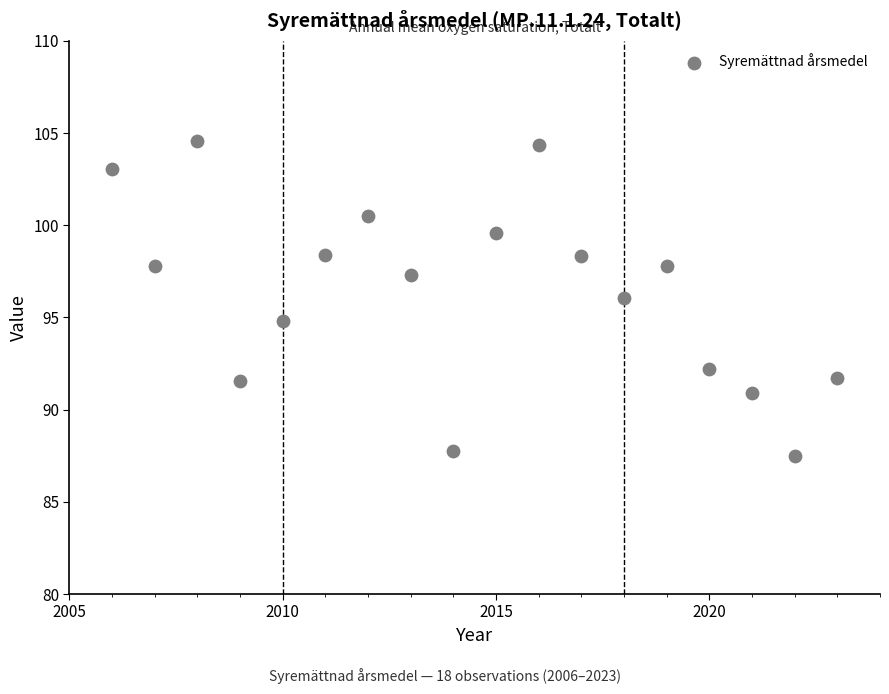

What is the range of Y values (max minus min)?

17.1